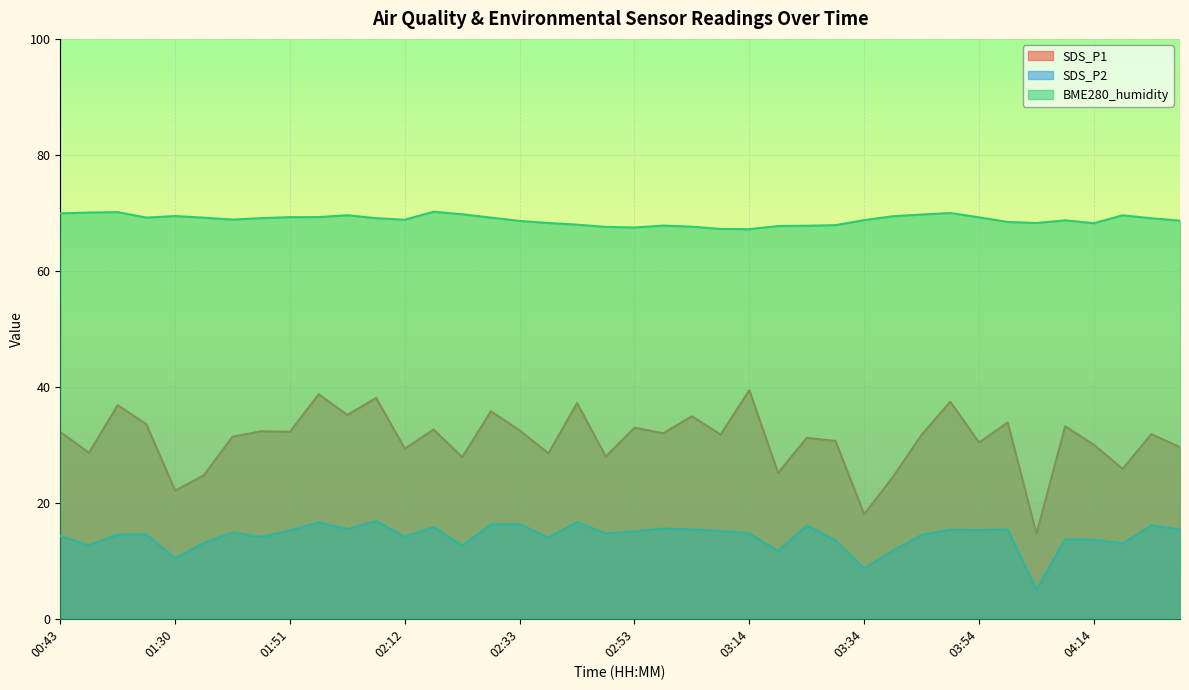

True or false: BME280_humidity has more than 1 points higher than both neighbors.

True